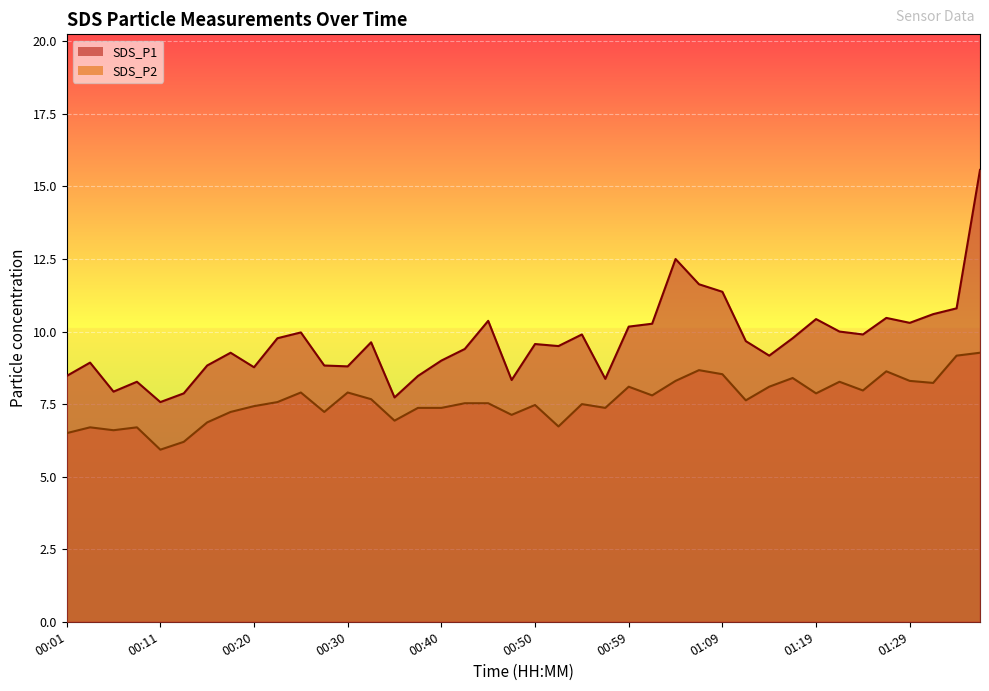

Does the chart display data point markers on the line(s)?

No